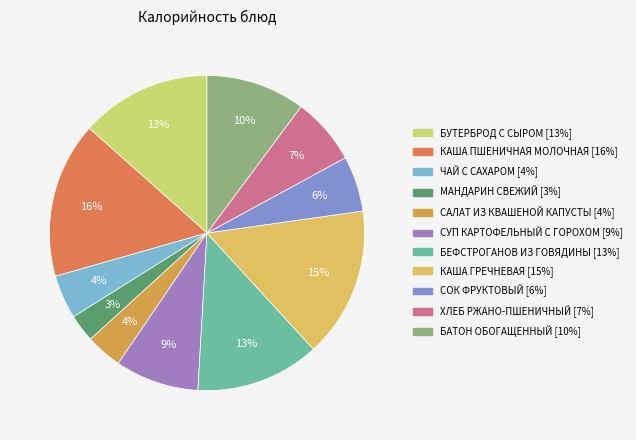

Does any single category account for the majority?

No